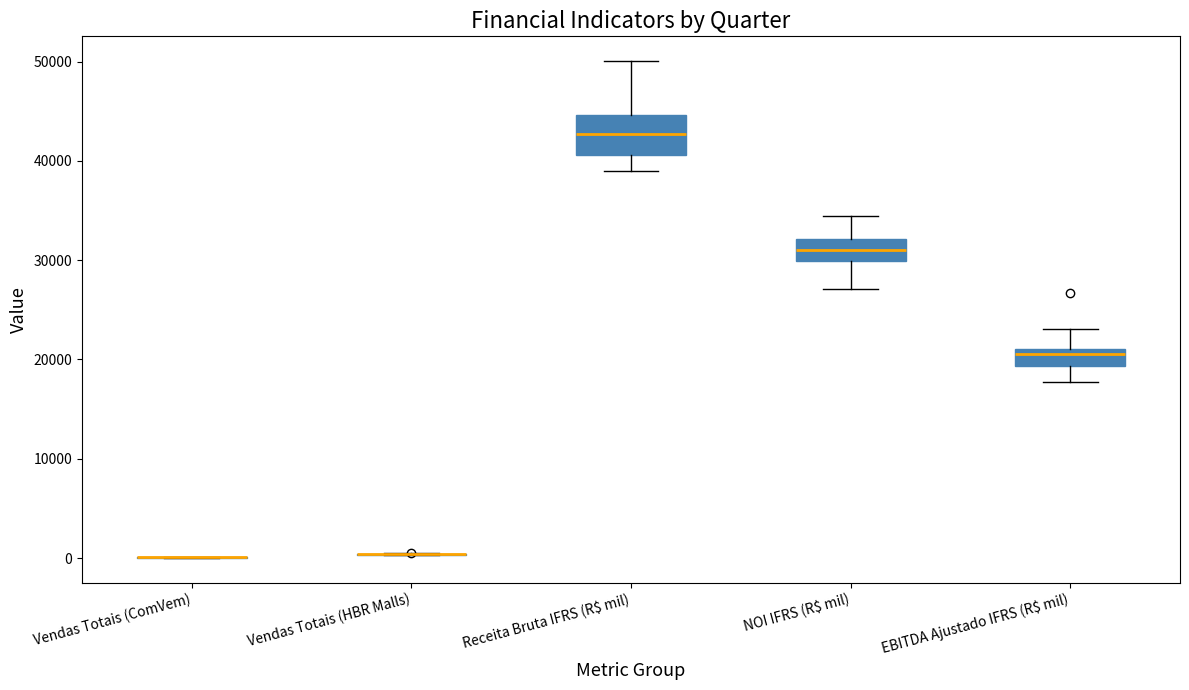

Reading left to right, read every box against the y-axis: the position of its median line, the range the box covers, and the ends of its whiskers. The values are not printed on the chart, so give them approximately, as read against the axis.

Vendas Totais (ComVem): box collapsed to a line at 0, whiskers 0 to 0
Vendas Totais (HBR Malls): box collapsed to a line at 0, whiskers 0 to 0
Receita Bruta IFRS (R$ mil): median 43000, box 41000 to 45000, whiskers 39000 to 50000
NOI IFRS (R$ mil): median 31000, box 30000 to 32000, whiskers 27000 to 34000
EBITDA Ajustado IFRS (R$ mil): median 21000 (just below the box's upper edge), box 19000 to 21000, whiskers 18000 to 23000